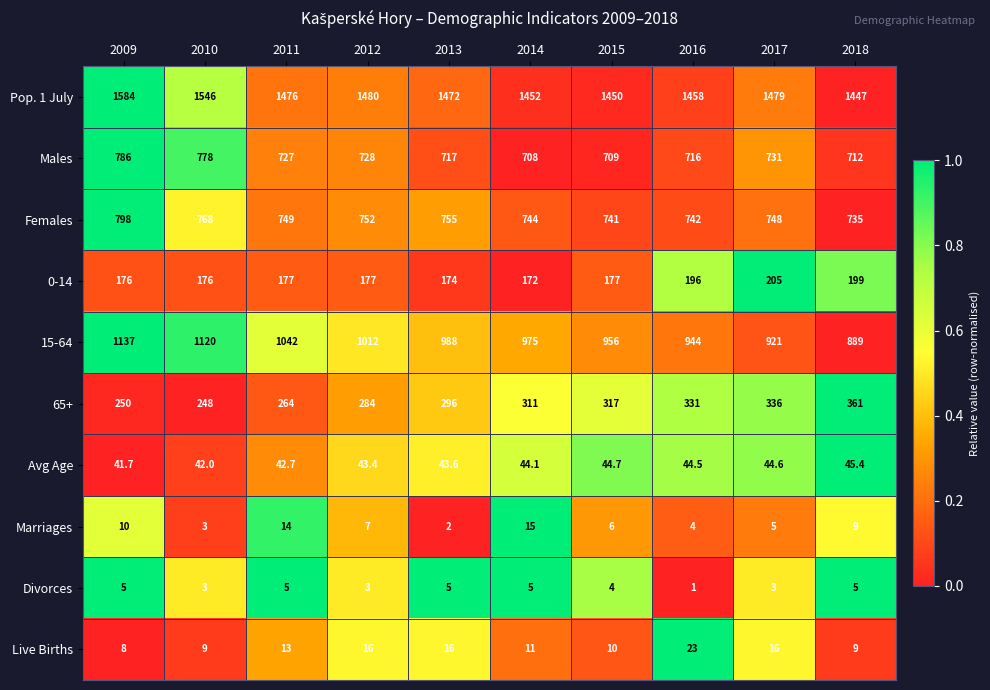

At which label does Males first exceed 727?

2009